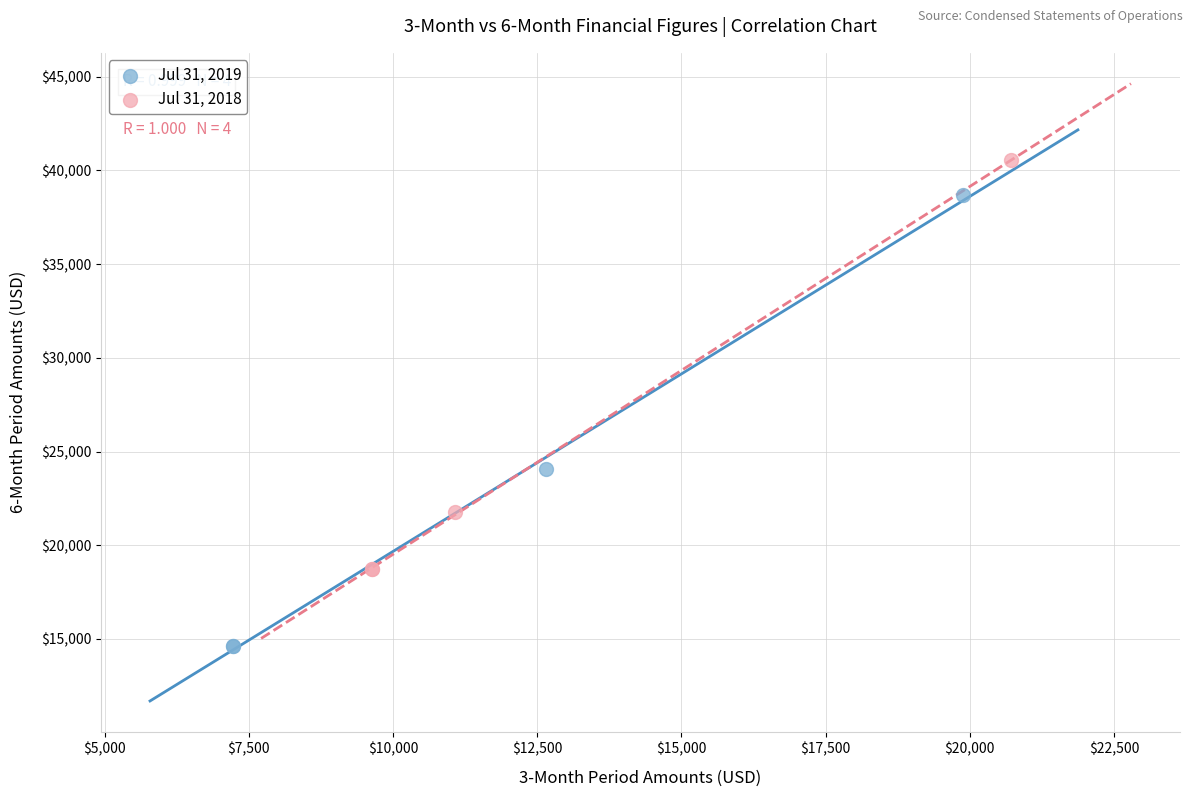

Which series reaches the minimum Y coordinate?

Jul 31, 2019